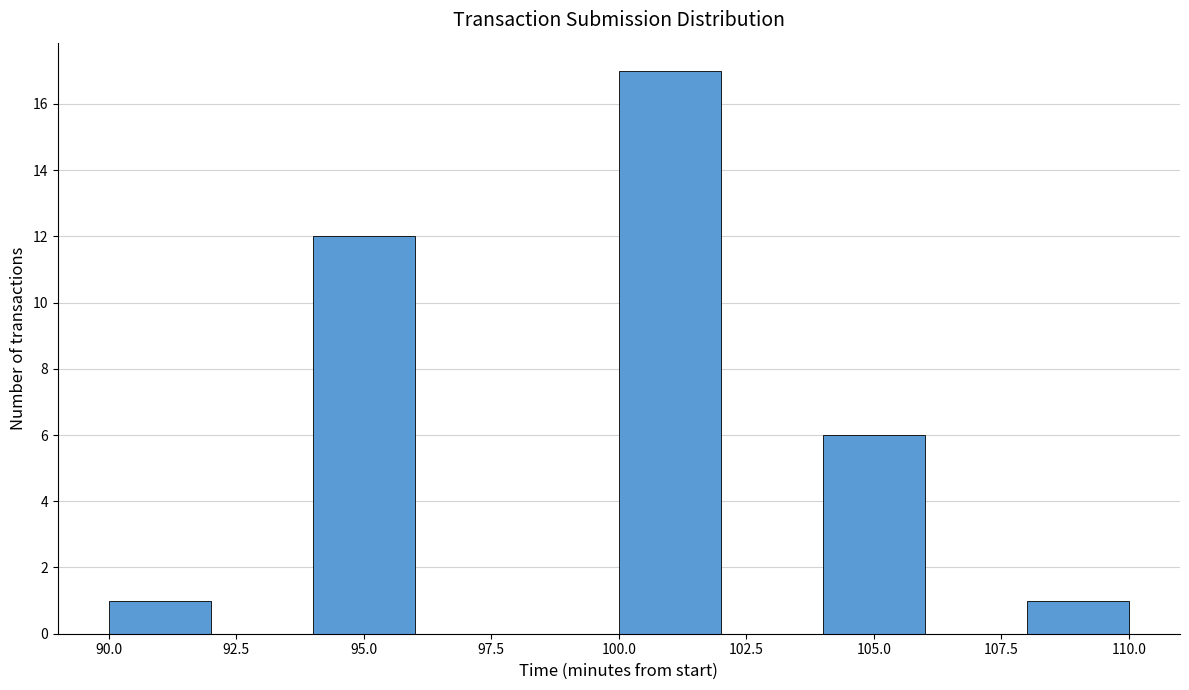

Reading left to right, transcribe this chart: for each bar, give the range it covers on the x-axis and its height. The values are not printed on the chart, so give them approximately, as read against the axis.

90 to 92: 1
92 to 94: 0
94 to 96: 12
96 to 98: 0
98 to 100: 0
100 to 102: 17
102 to 104: 0
104 to 106: 6
106 to 108: 0
108 to 110: 1